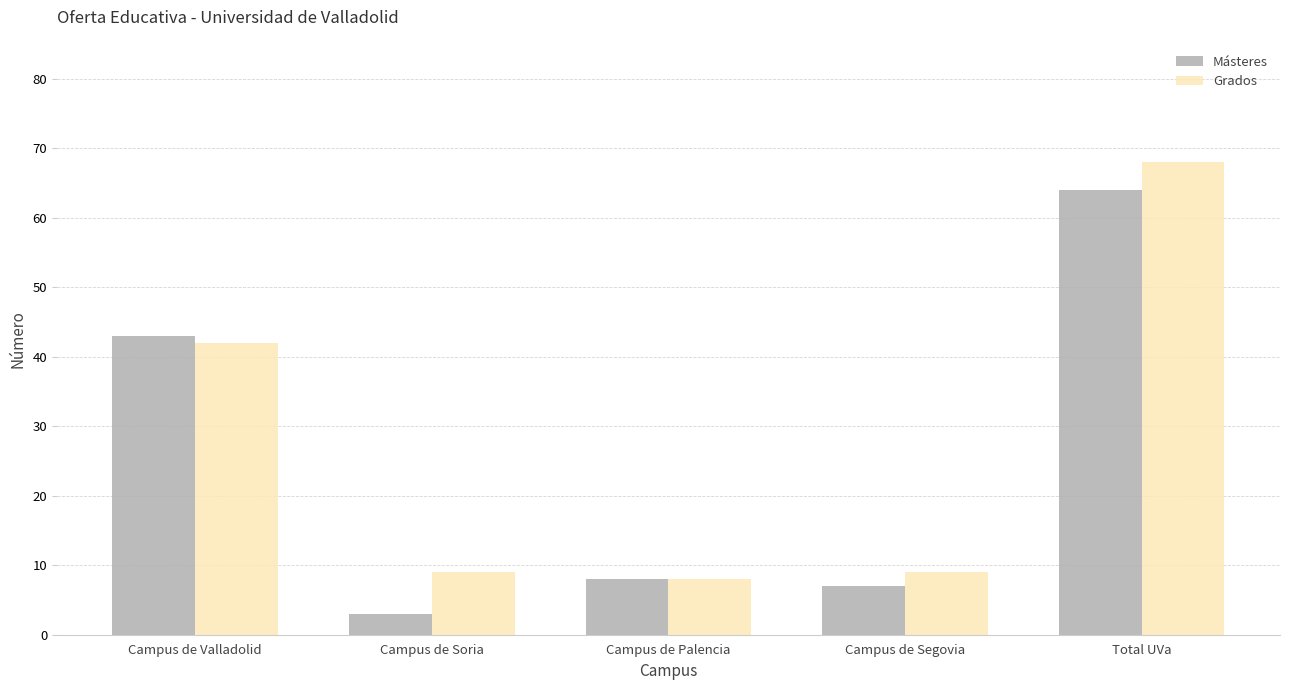

Count the number of categories in the chart.

5